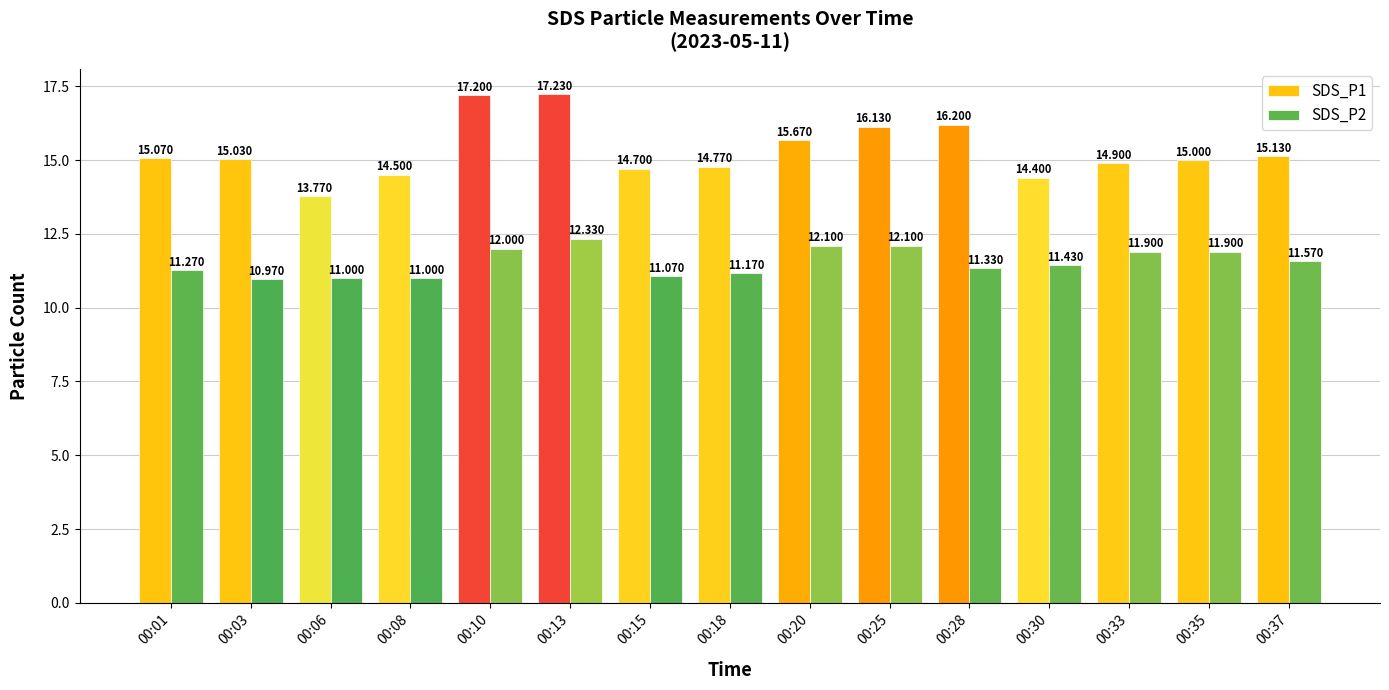

The SDS_P2 series shows 12.0 at 00:10. True or false?

True